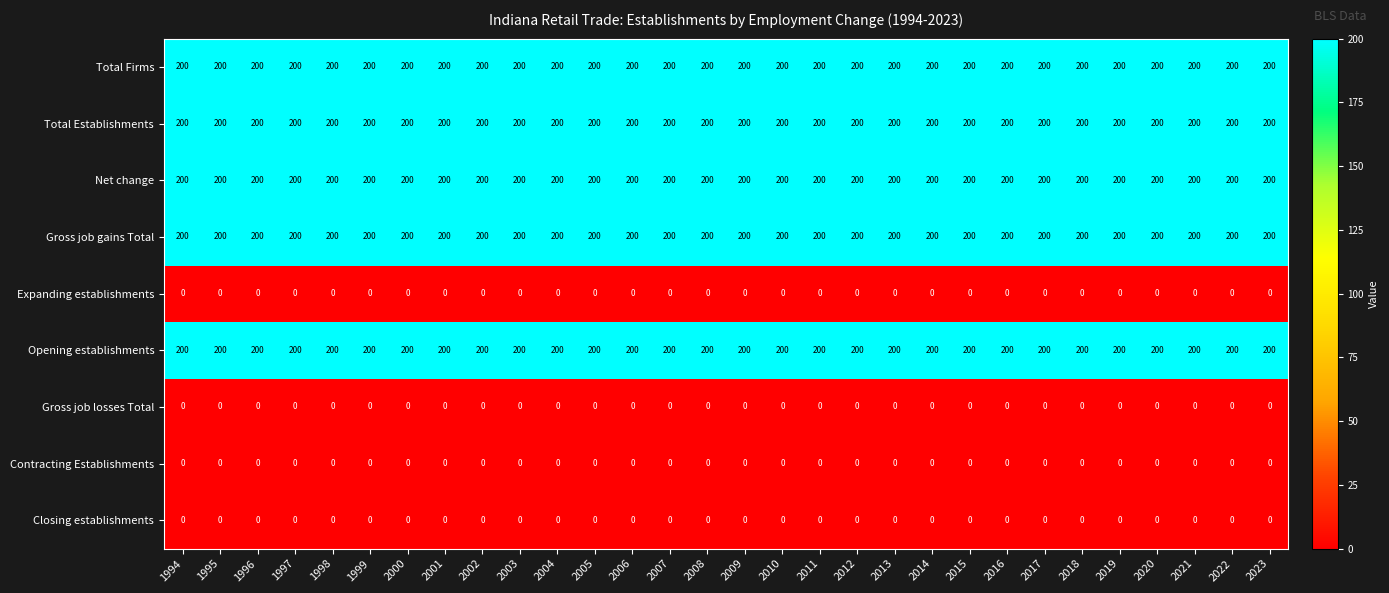

What is the minimum value for Net change?

200